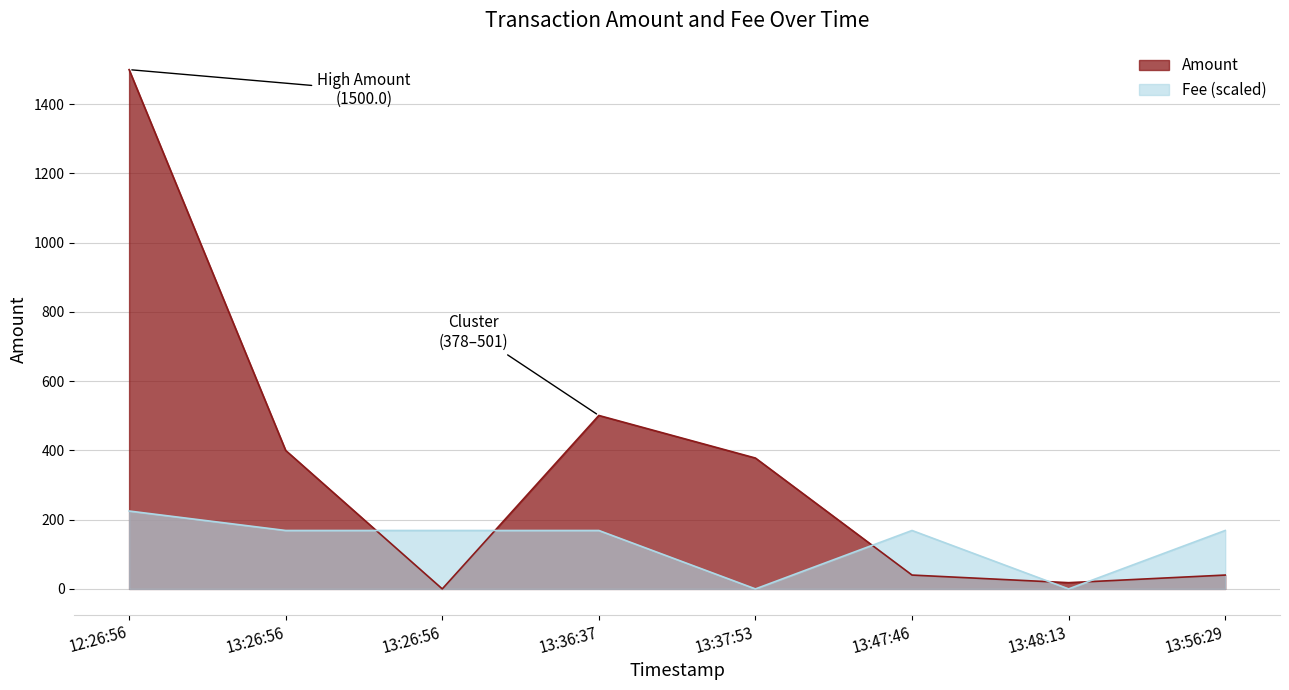

True or false: Fee and Amount intersect in this chart.

True